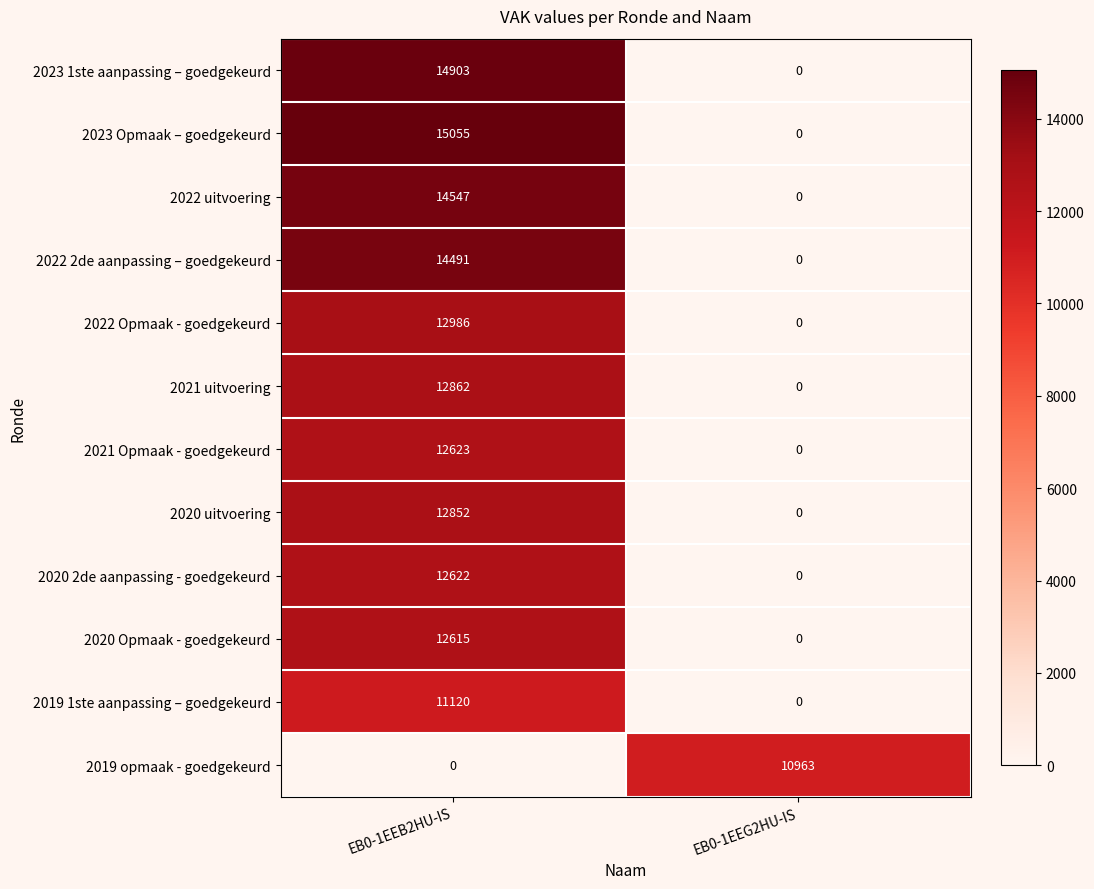

List the series in order of their peak value, highest first.

2023 Opmaak – goedgekeurd, 2023 1ste aanpassing – goedgekeurd, 2022 uitvoering, 2022 2de aanpassing – goedgekeurd, 2022 Opmaak - goedgekeurd, 2021 uitvoering, 2020 uitvoering, 2021 Opmaak - goedgekeurd, 2020 2de aanpassing - goedgekeurd, 2020 Opmaak - goedgekeurd, 2019 1ste aanpassing – goedgekeurd, 2019 opmaak - goedgekeurd